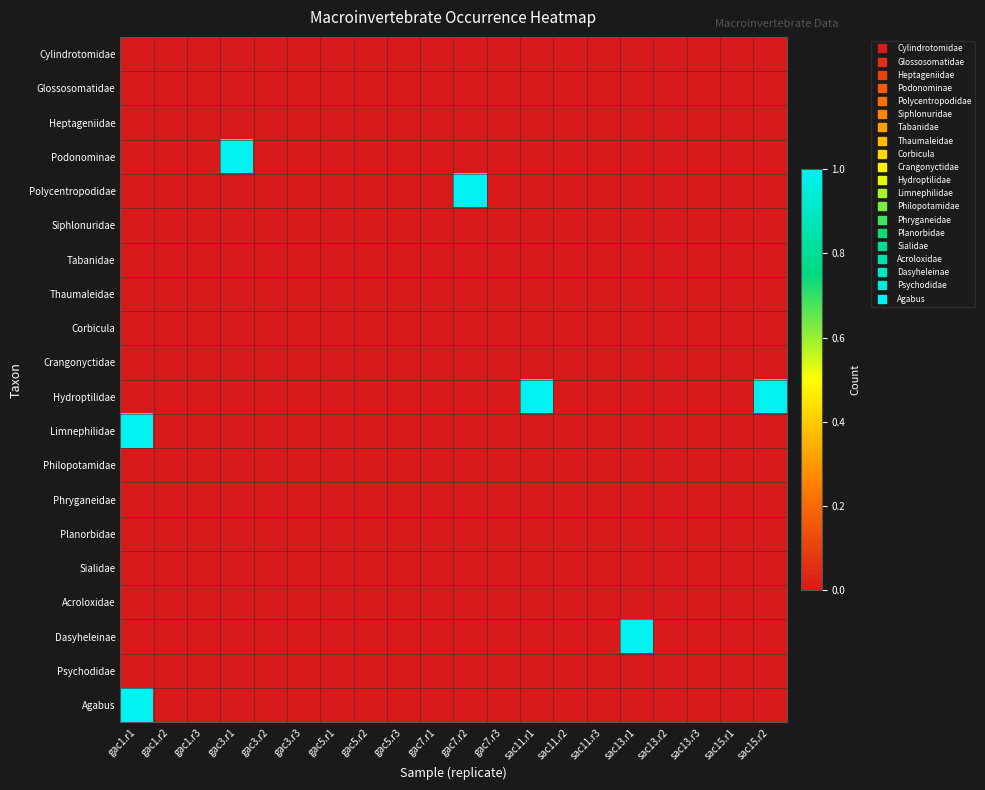

Reading right to left, extract all data points from this chart.

Cylindrotomidae: sac15.r2=0	sac15.r1=0	sac13.r3=0	sac13.r2=0	sac13.r1=0	sac11.r3=0	sac11.r2=0	sac11.r1=0	gac7.r3=0	gac7.r2=0	gac7.r1=0	gac5.r3=0	gac5.r2=0	gac5.r1=0	gac3.r3=0	gac3.r2=0	gac3.r1=0	gac1.r3=0	gac1.r2=0	gac1.r1=0
Glossosomatidae: sac15.r2=0	sac15.r1=0	sac13.r3=0	sac13.r2=0	sac13.r1=0	sac11.r3=0	sac11.r2=0	sac11.r1=0	gac7.r3=0	gac7.r2=0	gac7.r1=0	gac5.r3=0	gac5.r2=0	gac5.r1=0	gac3.r3=0	gac3.r2=0	gac3.r1=0	gac1.r3=0	gac1.r2=0	gac1.r1=0
Heptageniidae: sac15.r2=0	sac15.r1=0	sac13.r3=0	sac13.r2=0	sac13.r1=0	sac11.r3=0	sac11.r2=0	sac11.r1=0	gac7.r3=0	gac7.r2=0	gac7.r1=0	gac5.r3=0	gac5.r2=0	gac5.r1=0	gac3.r3=0	gac3.r2=0	gac3.r1=0	gac1.r3=0	gac1.r2=0	gac1.r1=0
Podonominae: sac15.r2=0	sac15.r1=0	sac13.r3=0	sac13.r2=0	sac13.r1=0	sac11.r3=0	sac11.r2=0	sac11.r1=0	gac7.r3=0	gac7.r2=0	gac7.r1=0	gac5.r3=0	gac5.r2=0	gac5.r1=0	gac3.r3=0	gac3.r2=0	gac3.r1=1	gac1.r3=0	gac1.r2=0	gac1.r1=0
Polycentropodidae: sac15.r2=0	sac15.r1=0	sac13.r3=0	sac13.r2=0	sac13.r1=0	sac11.r3=0	sac11.r2=0	sac11.r1=0	gac7.r3=0	gac7.r2=1	gac7.r1=0	gac5.r3=0	gac5.r2=0	gac5.r1=0	gac3.r3=0	gac3.r2=0	gac3.r1=0	gac1.r3=0	gac1.r2=0	gac1.r1=0
Siphlonuridae: sac15.r2=0	sac15.r1=0	sac13.r3=0	sac13.r2=0	sac13.r1=0	sac11.r3=0	sac11.r2=0	sac11.r1=0	gac7.r3=0	gac7.r2=0	gac7.r1=0	gac5.r3=0	gac5.r2=0	gac5.r1=0	gac3.r3=0	gac3.r2=0	gac3.r1=0	gac1.r3=0	gac1.r2=0	gac1.r1=0
Tabanidae: sac15.r2=0	sac15.r1=0	sac13.r3=0	sac13.r2=0	sac13.r1=0	sac11.r3=0	sac11.r2=0	sac11.r1=0	gac7.r3=0	gac7.r2=0	gac7.r1=0	gac5.r3=0	gac5.r2=0	gac5.r1=0	gac3.r3=0	gac3.r2=0	gac3.r1=0	gac1.r3=0	gac1.r2=0	gac1.r1=0
Thaumaleidae: sac15.r2=0	sac15.r1=0	sac13.r3=0	sac13.r2=0	sac13.r1=0	sac11.r3=0	sac11.r2=0	sac11.r1=0	gac7.r3=0	gac7.r2=0	gac7.r1=0	gac5.r3=0	gac5.r2=0	gac5.r1=0	gac3.r3=0	gac3.r2=0	gac3.r1=0	gac1.r3=0	gac1.r2=0	gac1.r1=0
Corbicula: sac15.r2=0	sac15.r1=0	sac13.r3=0	sac13.r2=0	sac13.r1=0	sac11.r3=0	sac11.r2=0	sac11.r1=0	gac7.r3=0	gac7.r2=0	gac7.r1=0	gac5.r3=0	gac5.r2=0	gac5.r1=0	gac3.r3=0	gac3.r2=0	gac3.r1=0	gac1.r3=0	gac1.r2=0	gac1.r1=0
Crangonyctidae: sac15.r2=0	sac15.r1=0	sac13.r3=0	sac13.r2=0	sac13.r1=0	sac11.r3=0	sac11.r2=0	sac11.r1=0	gac7.r3=0	gac7.r2=0	gac7.r1=0	gac5.r3=0	gac5.r2=0	gac5.r1=0	gac3.r3=0	gac3.r2=0	gac3.r1=0	gac1.r3=0	gac1.r2=0	gac1.r1=0
Hydroptilidae: sac15.r2=1	sac15.r1=0	sac13.r3=0	sac13.r2=0	sac13.r1=0	sac11.r3=0	sac11.r2=0	sac11.r1=1	gac7.r3=0	gac7.r2=0	gac7.r1=0	gac5.r3=0	gac5.r2=0	gac5.r1=0	gac3.r3=0	gac3.r2=0	gac3.r1=0	gac1.r3=0	gac1.r2=0	gac1.r1=0
Limnephilidae: sac15.r2=0	sac15.r1=0	sac13.r3=0	sac13.r2=0	sac13.r1=0	sac11.r3=0	sac11.r2=0	sac11.r1=0	gac7.r3=0	gac7.r2=0	gac7.r1=0	gac5.r3=0	gac5.r2=0	gac5.r1=0	gac3.r3=0	gac3.r2=0	gac3.r1=0	gac1.r3=0	gac1.r2=0	gac1.r1=1
Philopotamidae: sac15.r2=0	sac15.r1=0	sac13.r3=0	sac13.r2=0	sac13.r1=0	sac11.r3=0	sac11.r2=0	sac11.r1=0	gac7.r3=0	gac7.r2=0	gac7.r1=0	gac5.r3=0	gac5.r2=0	gac5.r1=0	gac3.r3=0	gac3.r2=0	gac3.r1=0	gac1.r3=0	gac1.r2=0	gac1.r1=0
Phryganeidae: sac15.r2=0	sac15.r1=0	sac13.r3=0	sac13.r2=0	sac13.r1=0	sac11.r3=0	sac11.r2=0	sac11.r1=0	gac7.r3=0	gac7.r2=0	gac7.r1=0	gac5.r3=0	gac5.r2=0	gac5.r1=0	gac3.r3=0	gac3.r2=0	gac3.r1=0	gac1.r3=0	gac1.r2=0	gac1.r1=0
Planorbidae: sac15.r2=0	sac15.r1=0	sac13.r3=0	sac13.r2=0	sac13.r1=0	sac11.r3=0	sac11.r2=0	sac11.r1=0	gac7.r3=0	gac7.r2=0	gac7.r1=0	gac5.r3=0	gac5.r2=0	gac5.r1=0	gac3.r3=0	gac3.r2=0	gac3.r1=0	gac1.r3=0	gac1.r2=0	gac1.r1=0
Sialidae: sac15.r2=0	sac15.r1=0	sac13.r3=0	sac13.r2=0	sac13.r1=0	sac11.r3=0	sac11.r2=0	sac11.r1=0	gac7.r3=0	gac7.r2=0	gac7.r1=0	gac5.r3=0	gac5.r2=0	gac5.r1=0	gac3.r3=0	gac3.r2=0	gac3.r1=0	gac1.r3=0	gac1.r2=0	gac1.r1=0
Acroloxidae: sac15.r2=0	sac15.r1=0	sac13.r3=0	sac13.r2=0	sac13.r1=0	sac11.r3=0	sac11.r2=0	sac11.r1=0	gac7.r3=0	gac7.r2=0	gac7.r1=0	gac5.r3=0	gac5.r2=0	gac5.r1=0	gac3.r3=0	gac3.r2=0	gac3.r1=0	gac1.r3=0	gac1.r2=0	gac1.r1=0
Dasyheleinae: sac15.r2=0	sac15.r1=0	sac13.r3=0	sac13.r2=0	sac13.r1=1	sac11.r3=0	sac11.r2=0	sac11.r1=0	gac7.r3=0	gac7.r2=0	gac7.r1=0	gac5.r3=0	gac5.r2=0	gac5.r1=0	gac3.r3=0	gac3.r2=0	gac3.r1=0	gac1.r3=0	gac1.r2=0	gac1.r1=0
Psychodidae: sac15.r2=0	sac15.r1=0	sac13.r3=0	sac13.r2=0	sac13.r1=0	sac11.r3=0	sac11.r2=0	sac11.r1=0	gac7.r3=0	gac7.r2=0	gac7.r1=0	gac5.r3=0	gac5.r2=0	gac5.r1=0	gac3.r3=0	gac3.r2=0	gac3.r1=0	gac1.r3=0	gac1.r2=0	gac1.r1=0
Agabus: sac15.r2=0	sac15.r1=0	sac13.r3=0	sac13.r2=0	sac13.r1=0	sac11.r3=0	sac11.r2=0	sac11.r1=0	gac7.r3=0	gac7.r2=0	gac7.r1=0	gac5.r3=0	gac5.r2=0	gac5.r1=0	gac3.r3=0	gac3.r2=0	gac3.r1=0	gac1.r3=0	gac1.r2=0	gac1.r1=1